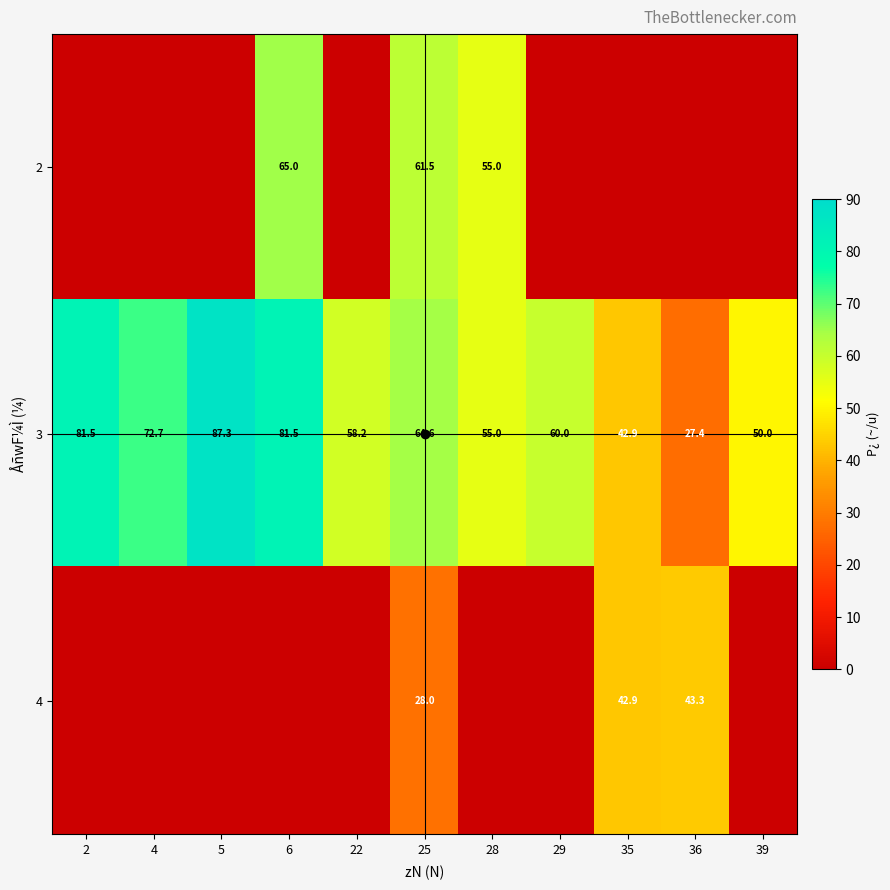

Rank the series at 2 from lowest to highest value.

2, 4, 3